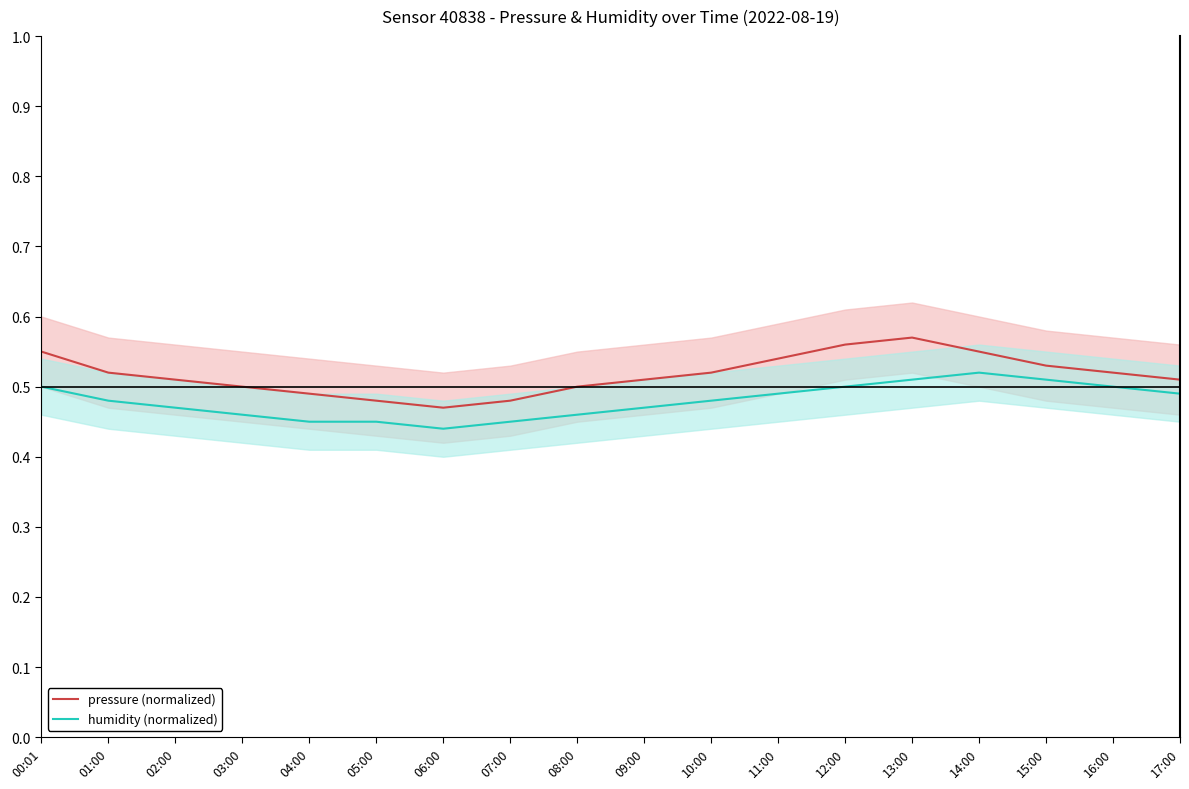

True or false: pressure (normalized) has a value of 0.7 at 06:00.

False